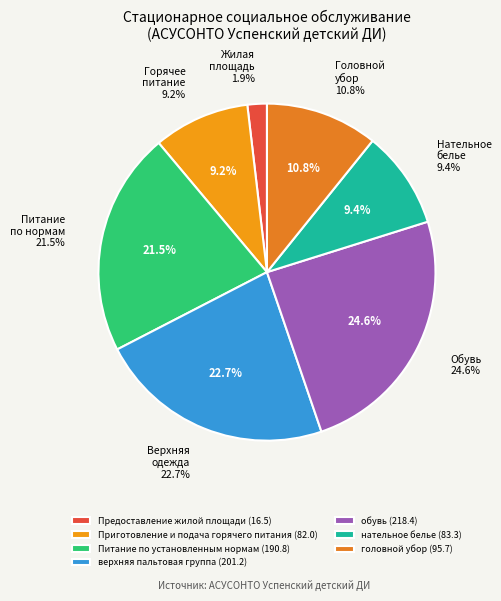

What is the total percentage of обувь and верхняя пальтовая группа?

47.3%